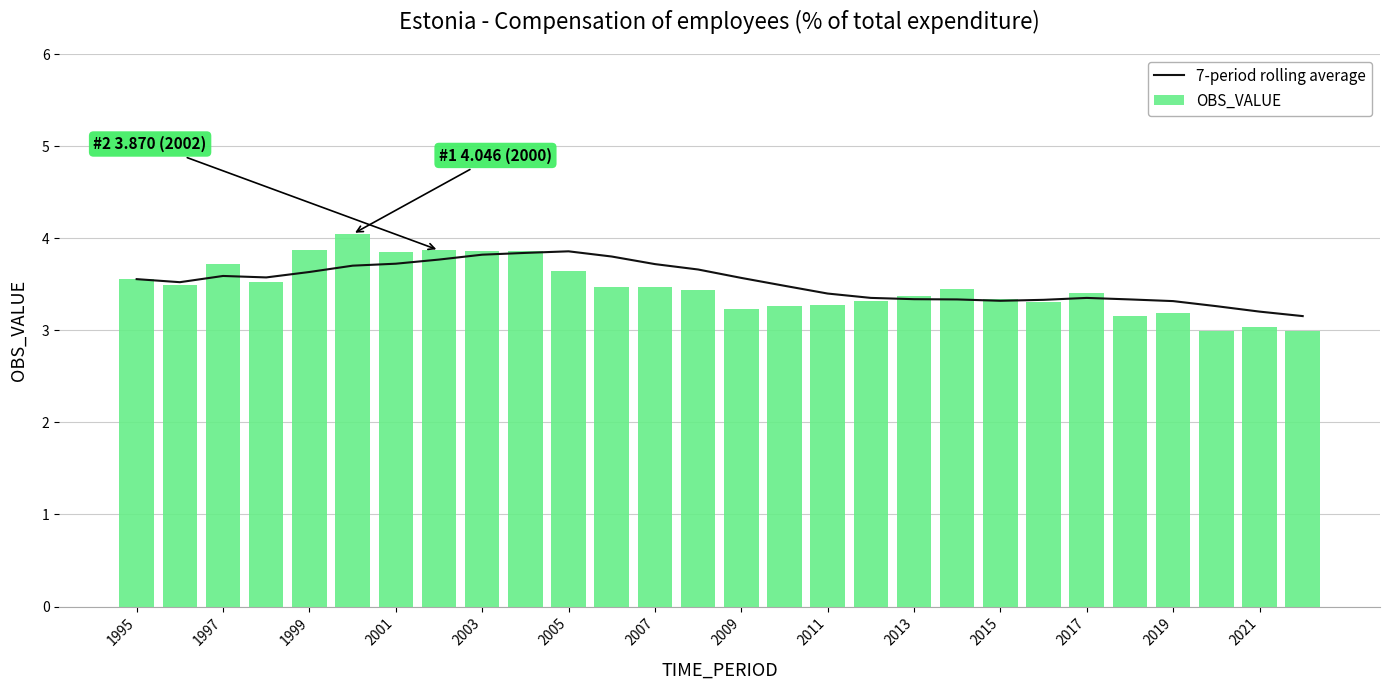

What is the difference between the maximum and minimum values in the OBS_VALUE series?

1.1